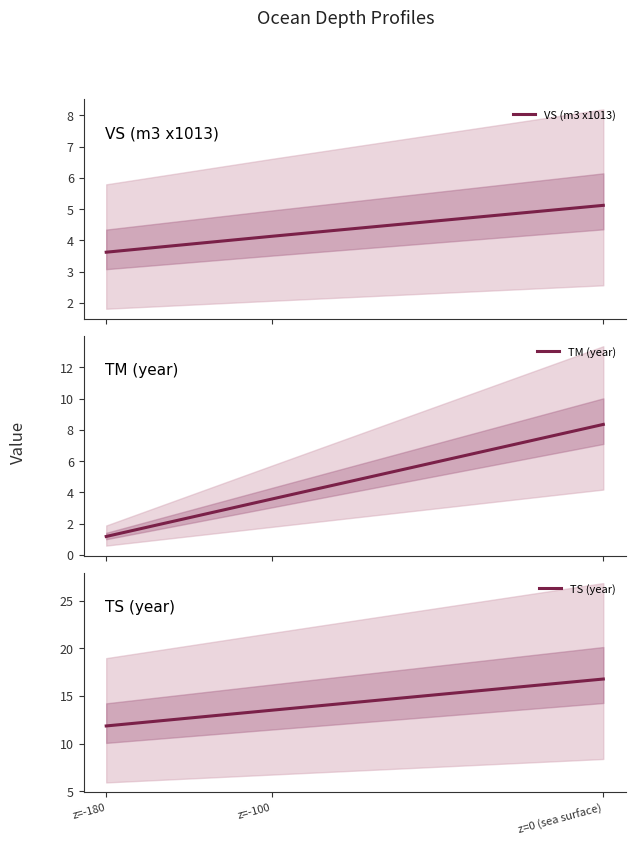

At which category is the sum across all series the highest?

z=0 (sea surface)